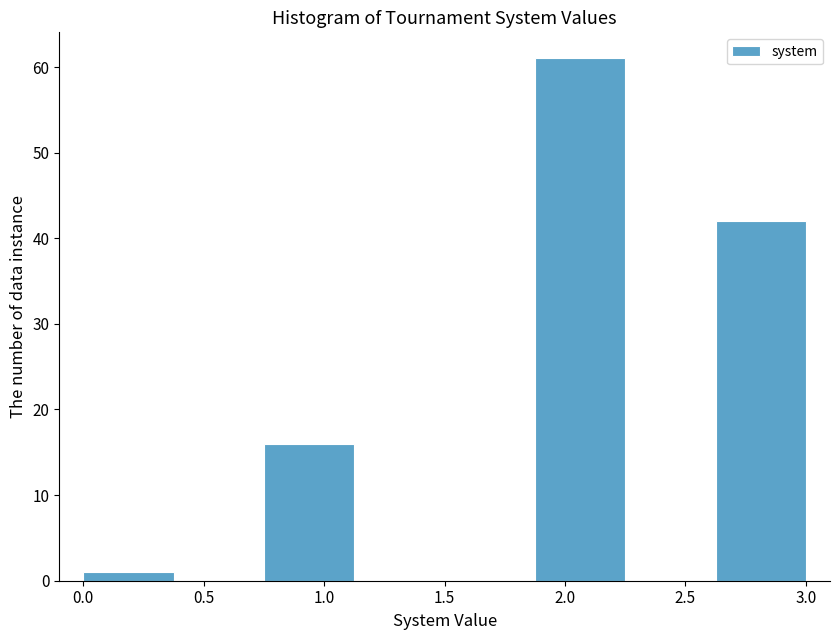

How tall is the bar that spans 0.000 to 0.375 on the x-axis? Neither the bar edges nor the heights are printed on the chart, so give them approximately, as read against the axes.

1